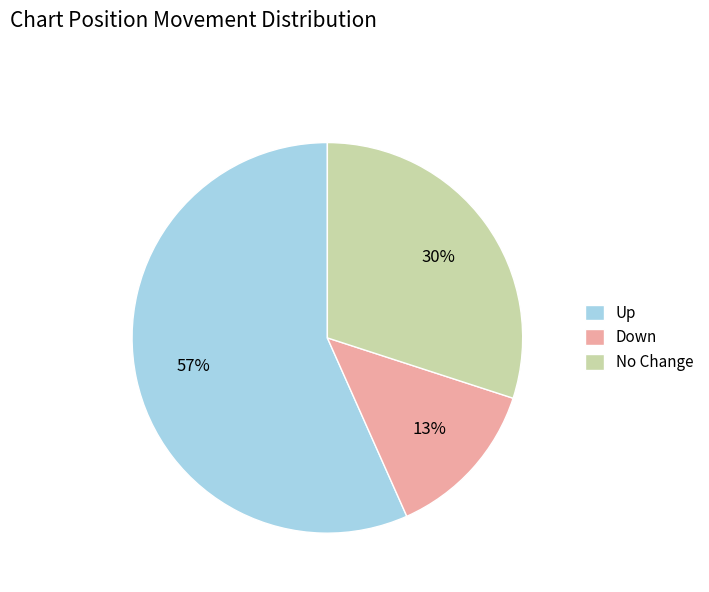

What is the smallest slice in the pie chart?

Down